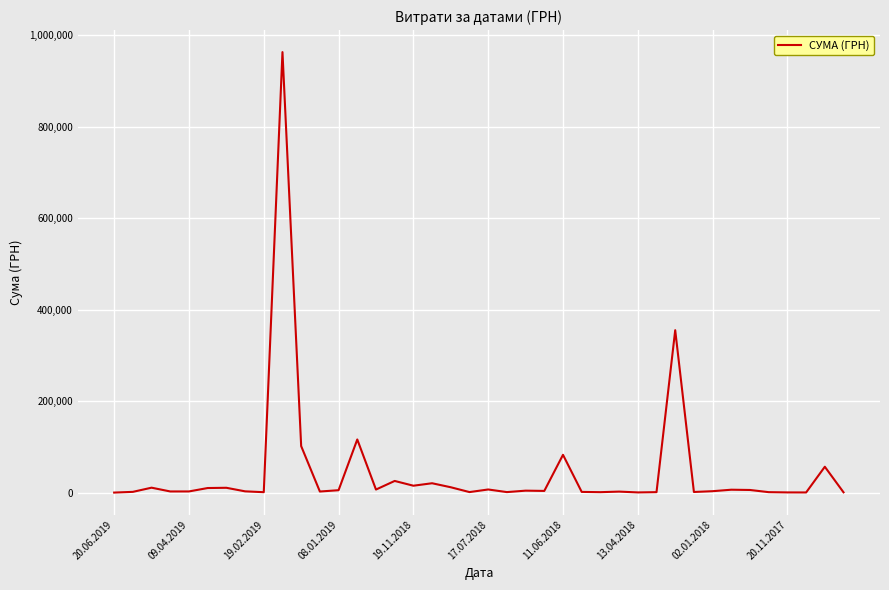

What is the maximum value shown in the chart?

963233.5